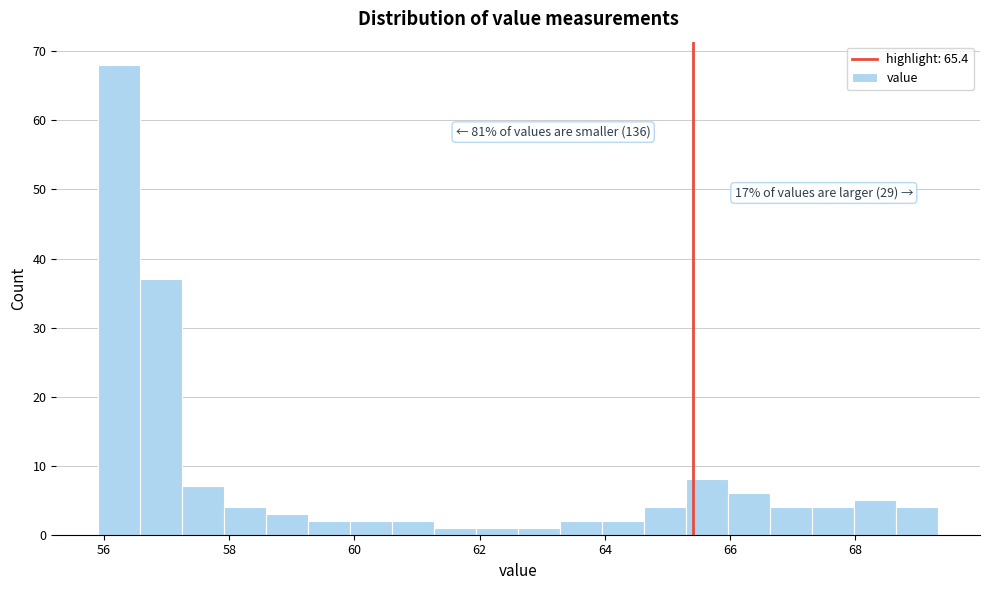

Read against the x-axis, roughly where is the centre of the tallest bar?

56.2